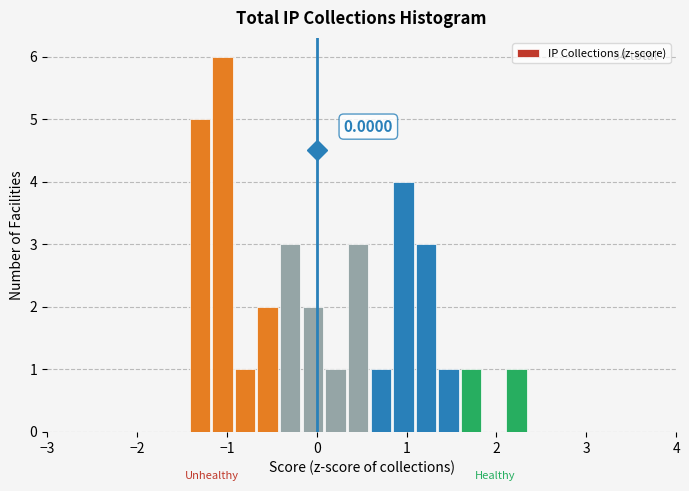

Read against the x-axis, roughly where is the centre of the tallest bar?

-1.0